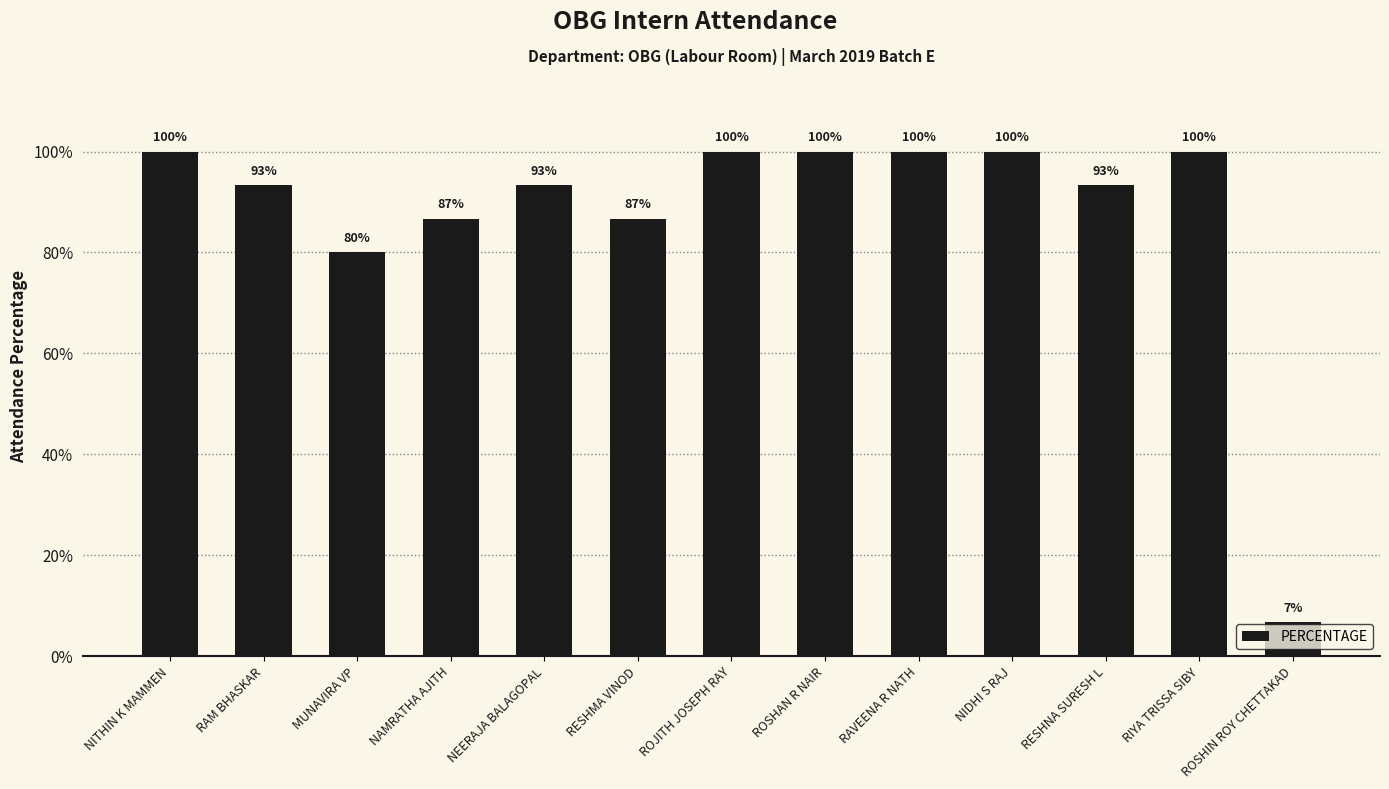

What position from the left is RIYA TRISSA SIBY?

12